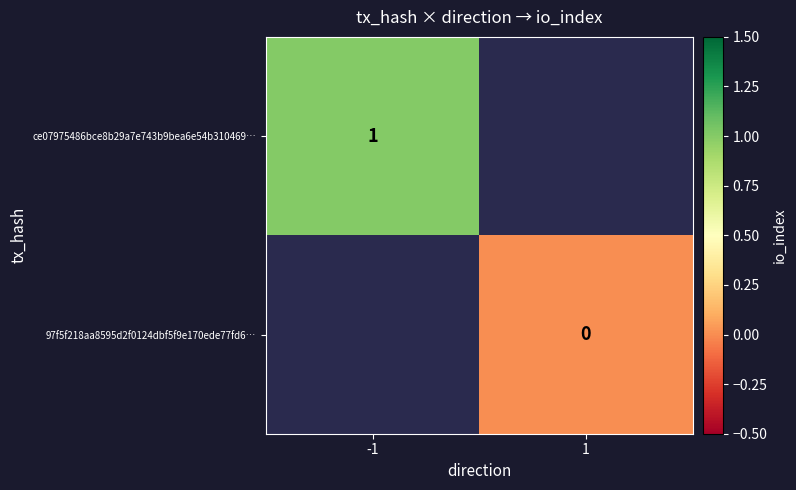

Rank the series at 1 from lowest to highest value.

ce07975486bce8b29a7e743b9bea6e54b310469…, 97f5f218aa8595d2f0124dbf5f9e170ede77fd6…